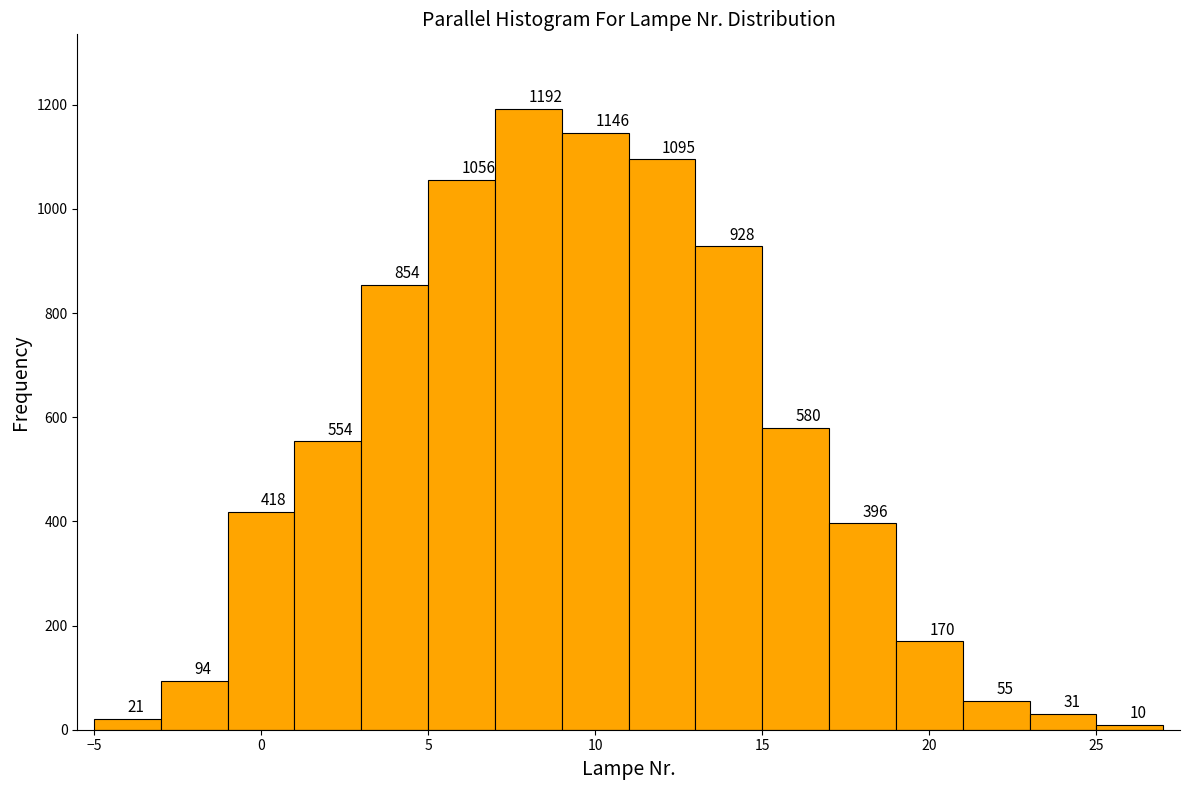

Reading left to right, transcribe this chart: for each bar, give the range it covers on the x-axis and its height.

-5 to -3: 21
-3 to -1: 94
-1 to 1: 418
1 to 3: 554
3 to 5: 854
5 to 7: 1056
7 to 9: 1192
9 to 11: 1146
11 to 13: 1095
13 to 15: 928
15 to 17: 580
17 to 19: 396
19 to 21: 170
21 to 23: 55
23 to 25: 31
25 to 27: 10